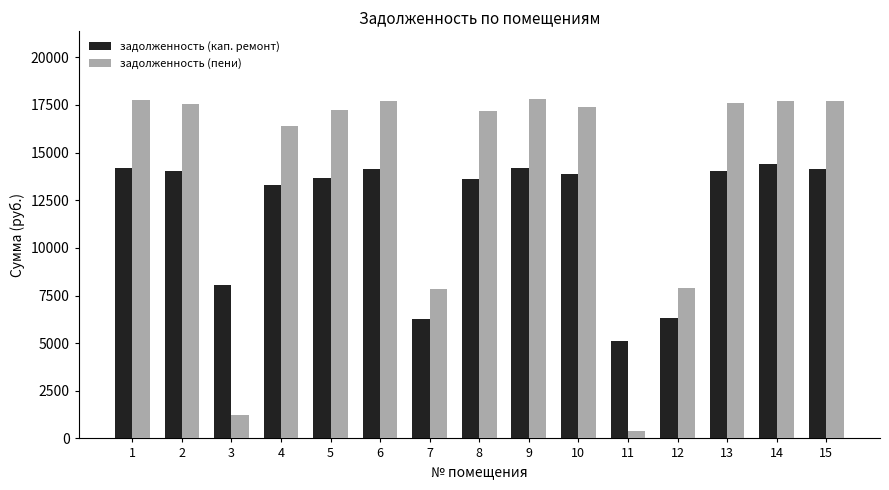

Is it true that задолженность (пени) equals 28624.6 at 13?

False